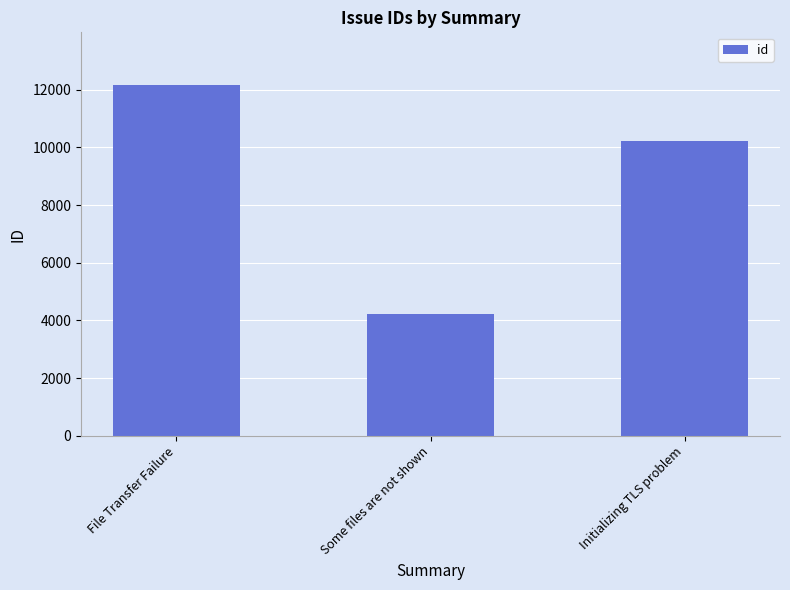

What is the value of the 3rd bar from the left?

10209